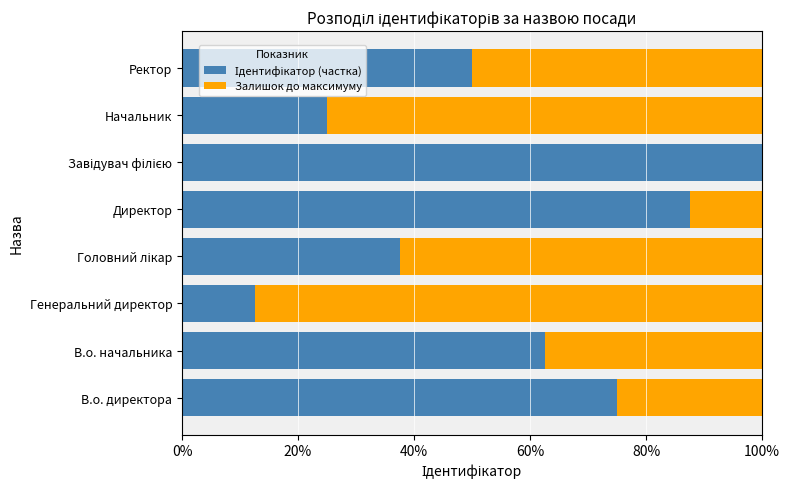

What is the difference between the second highest and second lowest values in the Залишок до максимуму series?

0.6